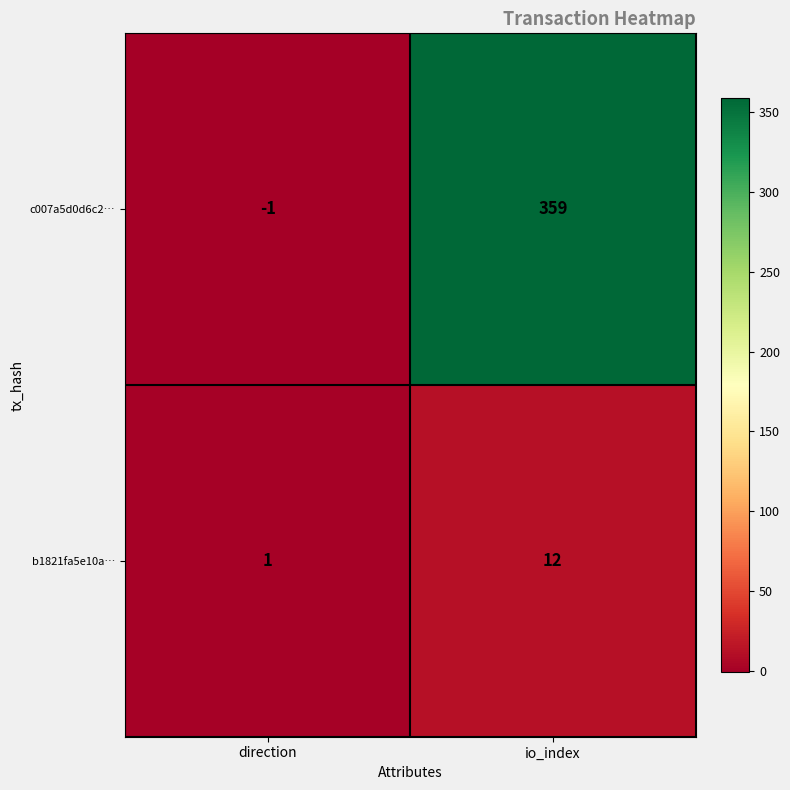

At which category does the chart reach its peak across all series?

io_index